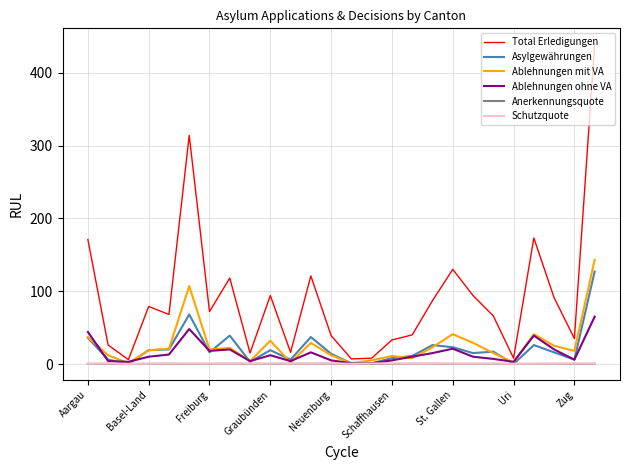

What is the highest value of the Ablehnungen ohne VA series?

65.0